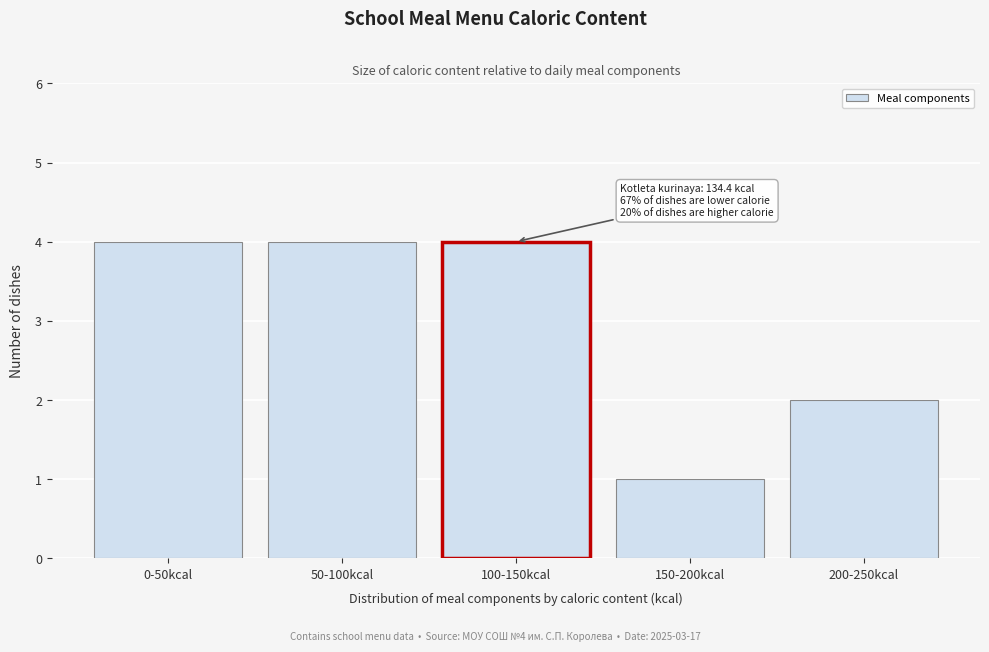

Reading left to right, what are all the values shown in this chart?

4	4	4	1	2